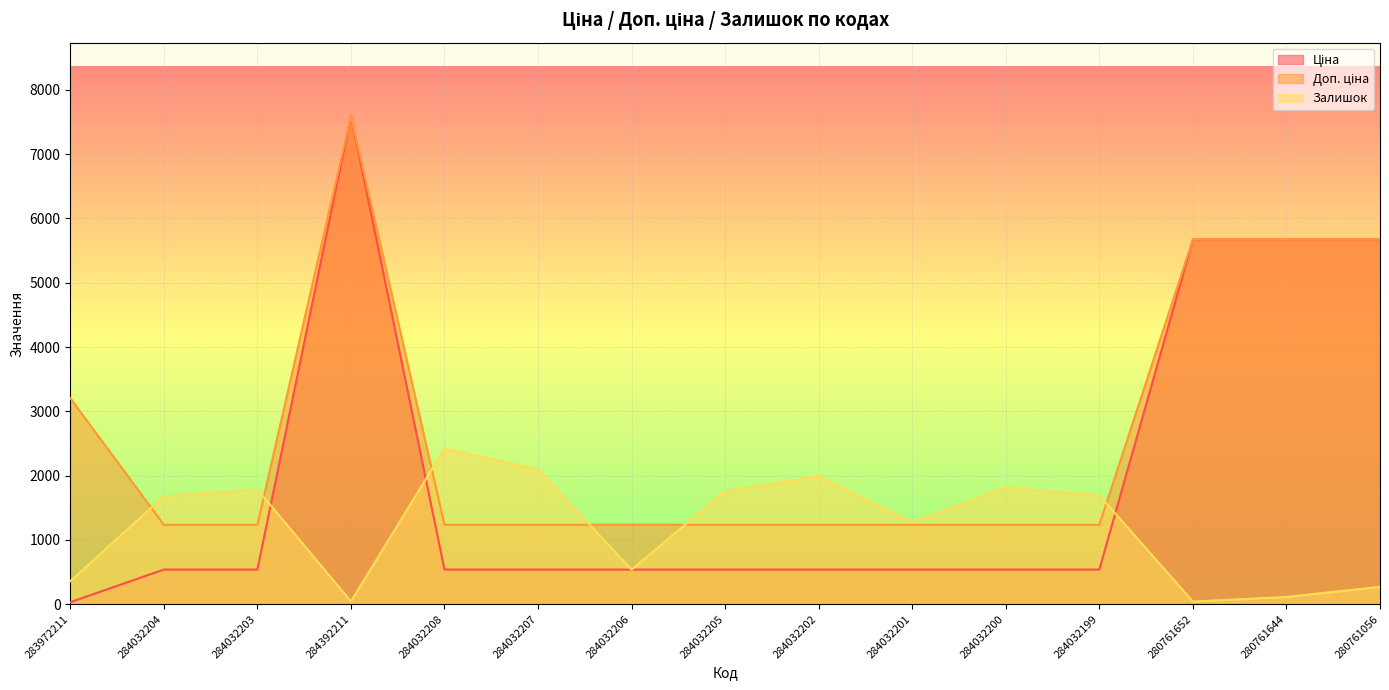

What are all the series names shown in the legend?

Ціна, Доп. ціна, Залишок